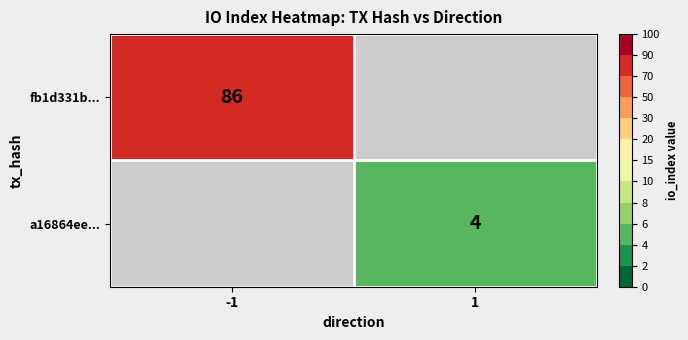

How many series are shown in this chart?

2